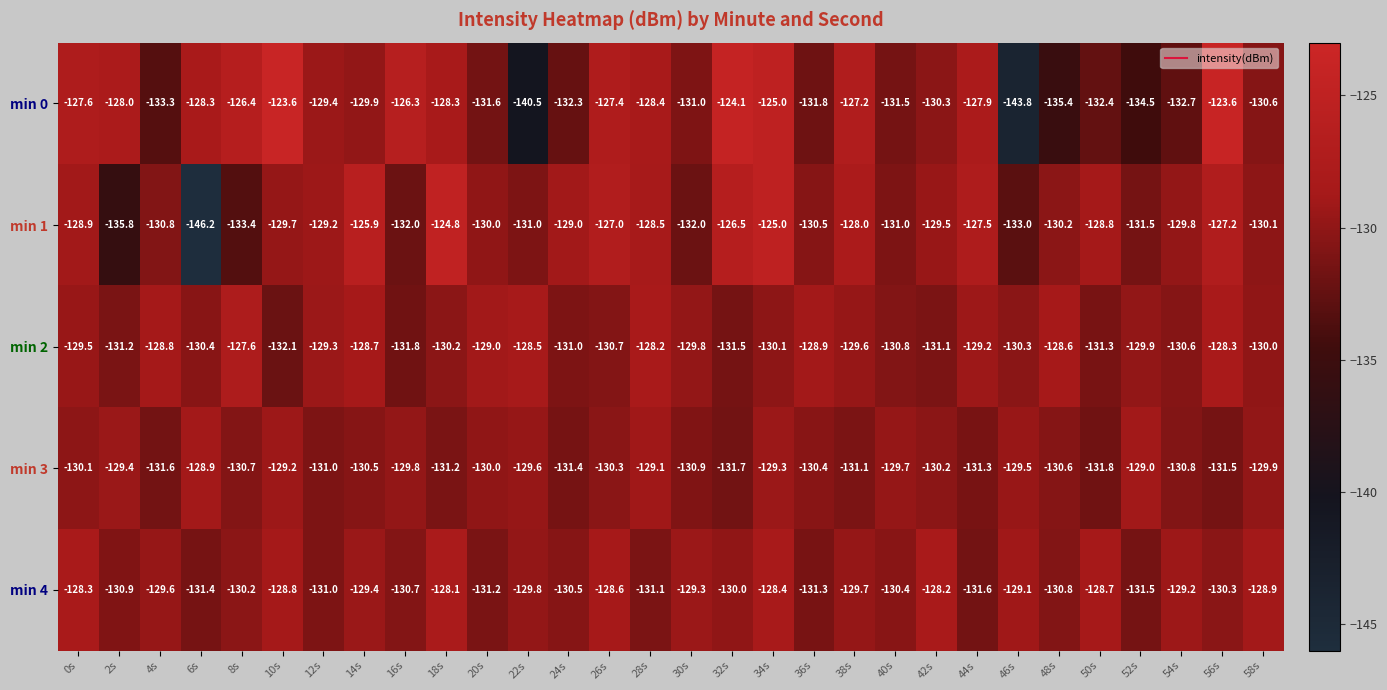

Is the value of min 1 at 20s greater than the value of min 3 at 16s?

No